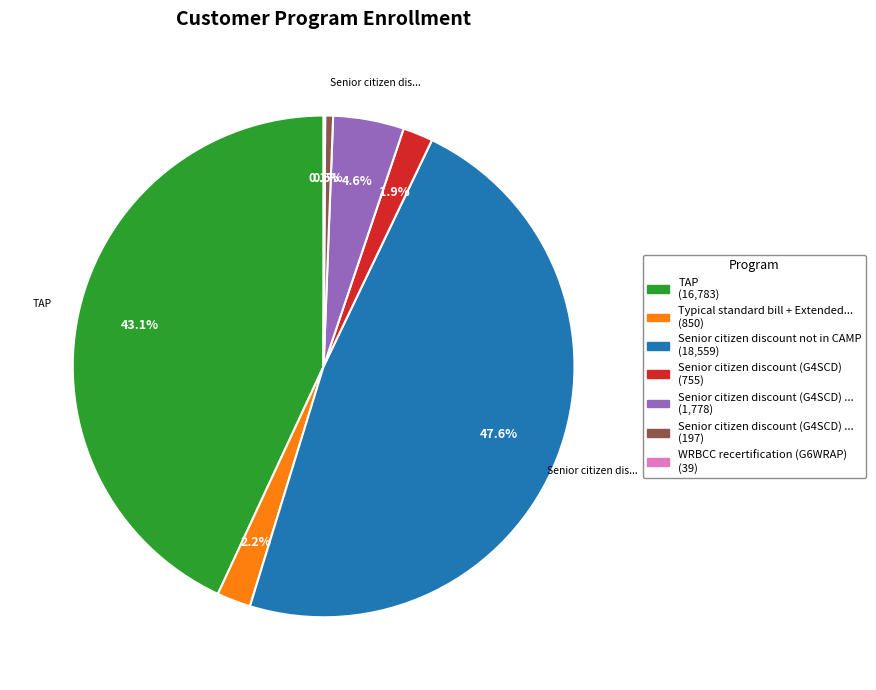

Is there any slice that represents more than half of the pie?

No